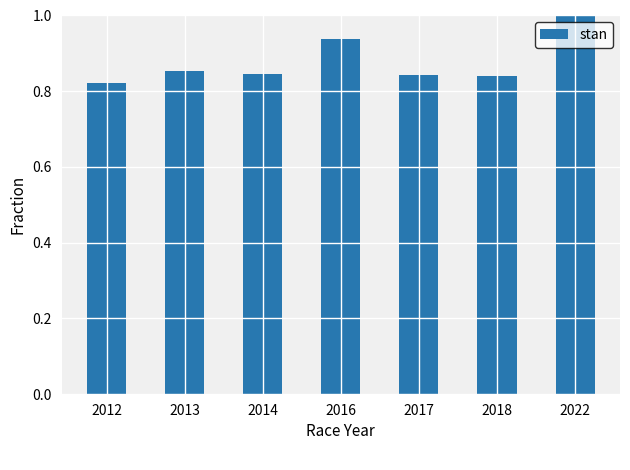

Which label corresponds to the smallest value in the chart?

2012